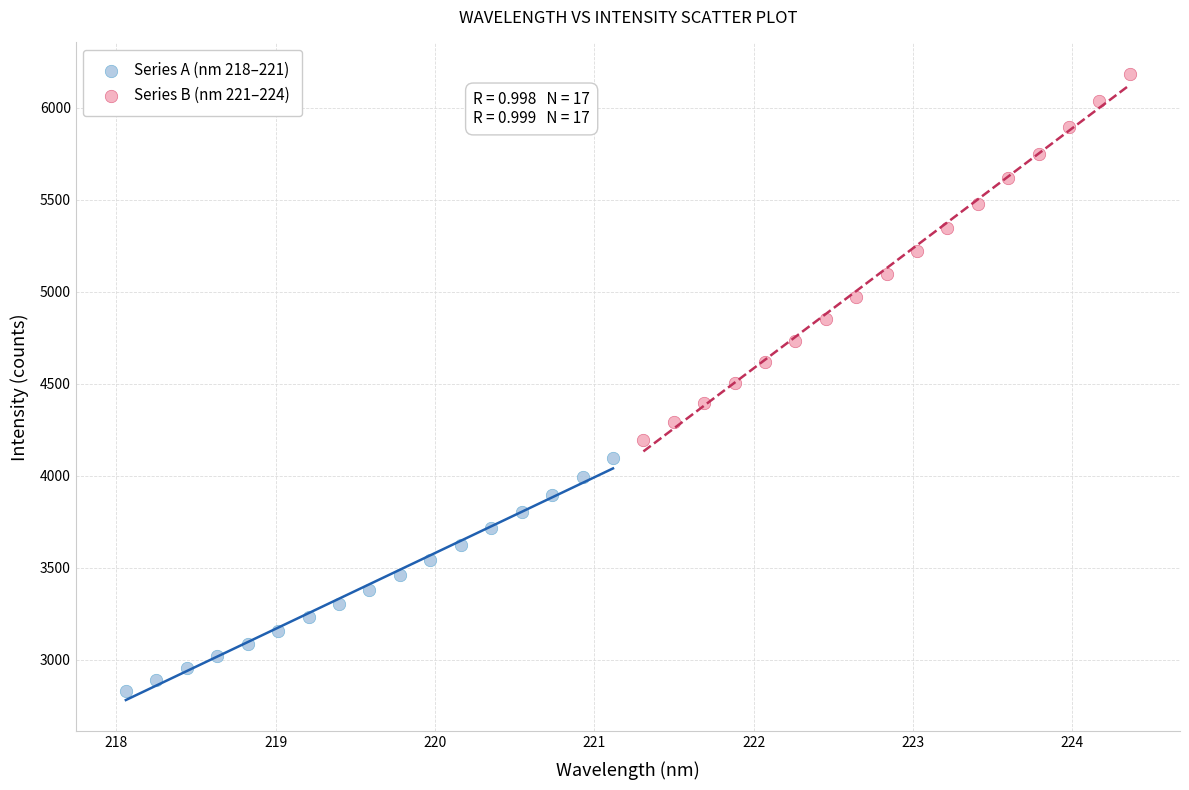

Which series has the largest Y range (max minus min)?

Series B (nm 221–224)